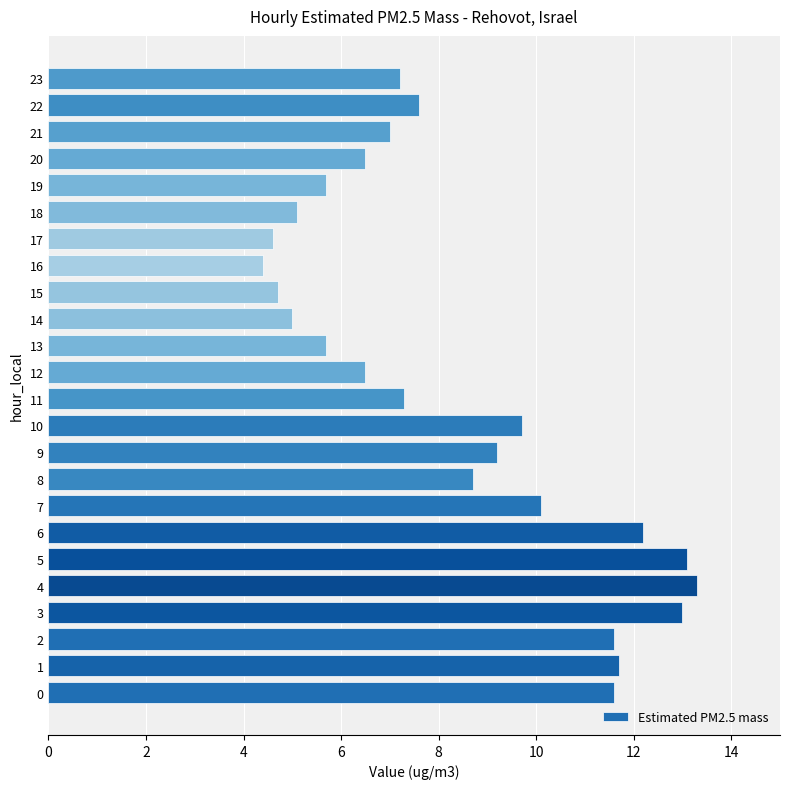

Reading top to bottom, extract all data points from this chart.

23=7.2	22=7.6	21=7.0	20=6.5	19=5.7	18=5.1	17=4.6	16=4.4	15=4.7	14=5.0	13=5.7	12=6.5	11=7.3	10=9.7	9=9.2	8=8.7	7=10.1	6=12.2	5=13.1	4=13.3	3=13.0	2=11.6	1=11.7	0=11.6